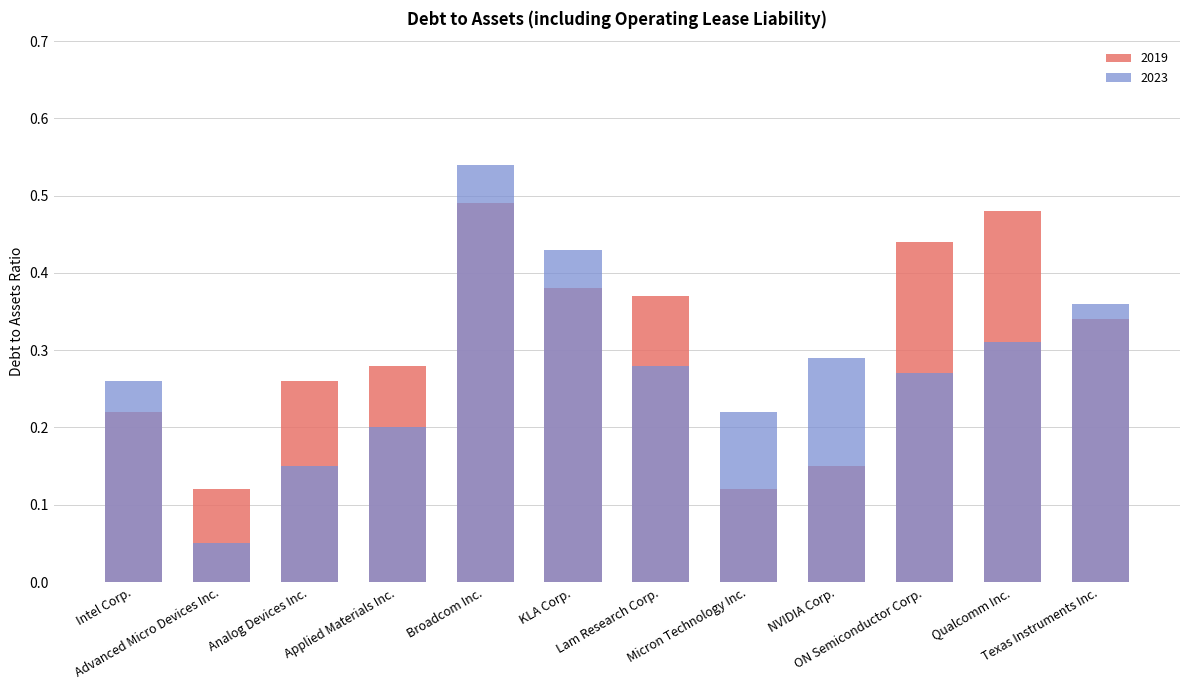

Reading right to left, what are all the values shown in this chart?

2023: Texas Instruments Inc.=0.4	Qualcomm Inc.=0.3	ON Semiconductor Corp.=0.3	NVIDIA Corp.=0.3	Micron Technology Inc.=0.2	Lam Research Corp.=0.3	KLA Corp.=0.4	Broadcom Inc.=0.5	Applied Materials Inc.=0.2	Analog Devices Inc.=0.1	Advanced Micro Devices Inc.=0.1	Intel Corp.=0.3
2019: Texas Instruments Inc.=0.3	Qualcomm Inc.=0.5	ON Semiconductor Corp.=0.4	NVIDIA Corp.=0.1	Micron Technology Inc.=0.1	Lam Research Corp.=0.4	KLA Corp.=0.4	Broadcom Inc.=0.5	Applied Materials Inc.=0.3	Analog Devices Inc.=0.3	Advanced Micro Devices Inc.=0.1	Intel Corp.=0.2